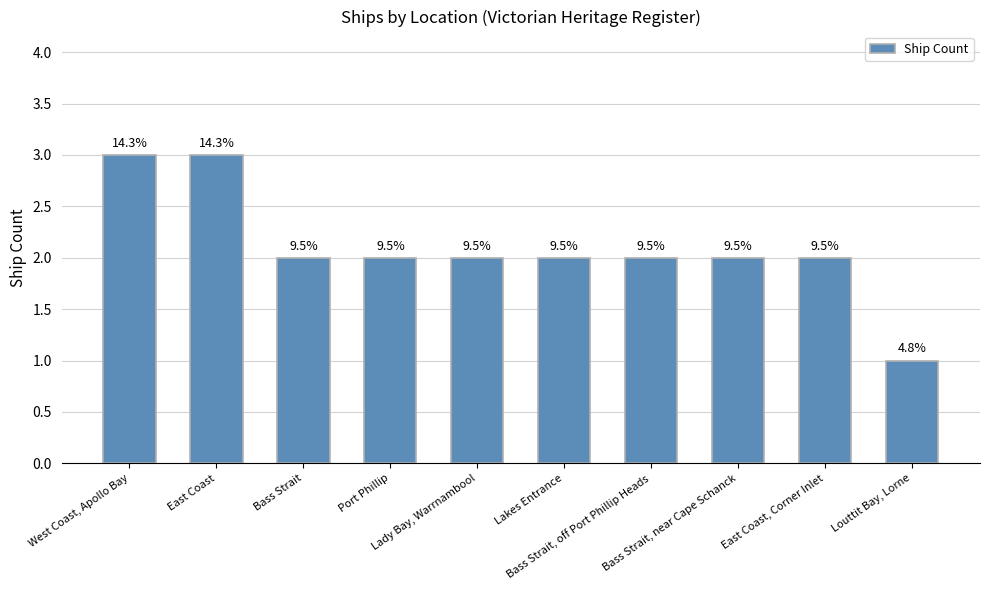

What is the average value?

2